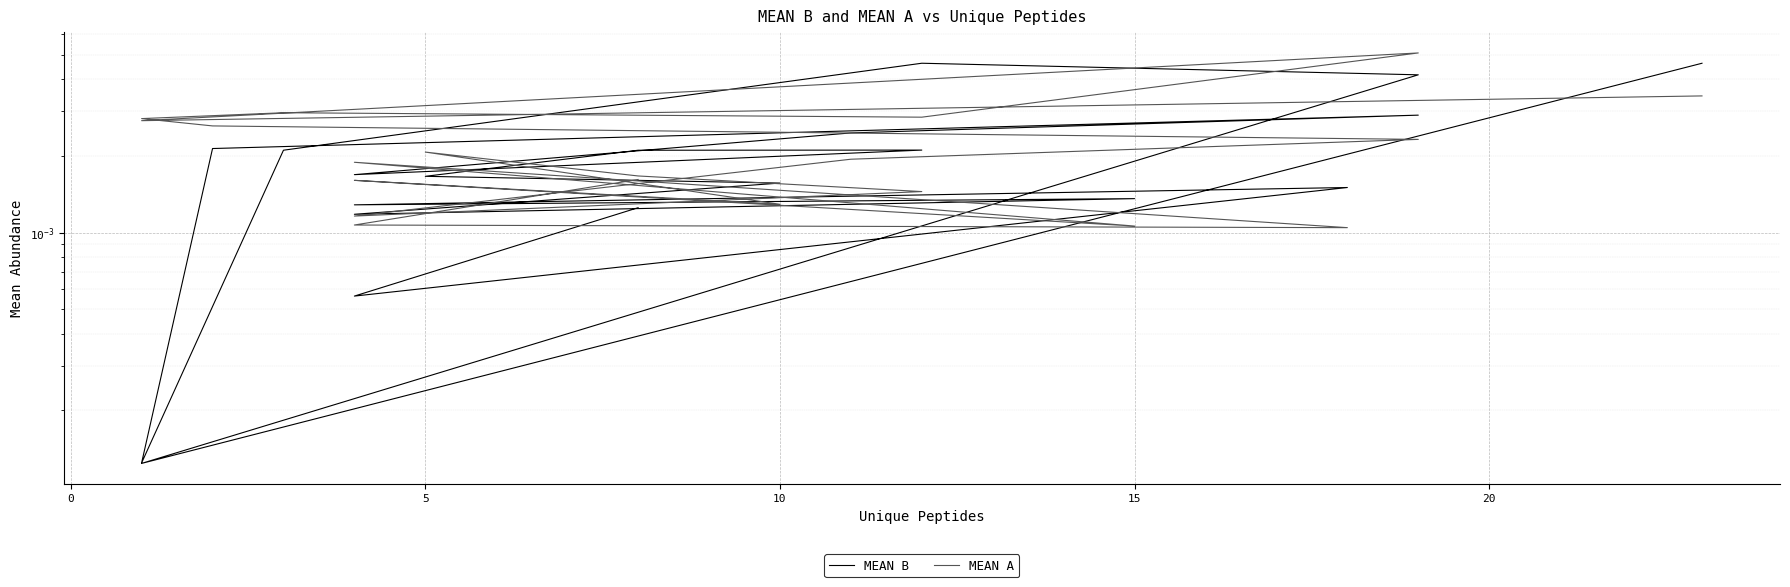

How many interior local valleys does the MEAN B series have?

6